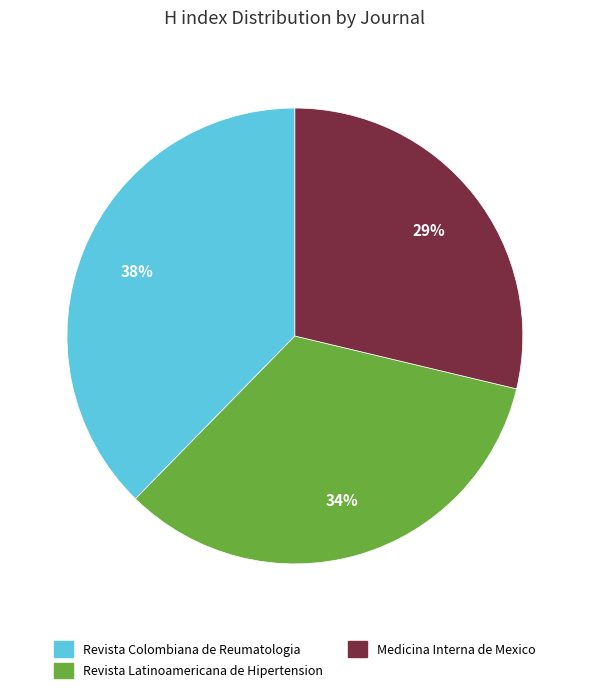

Approximately how many times larger is the value at Revista Colombiana de Reumatologia compared to Medicina Interna de Mexico?

1.3